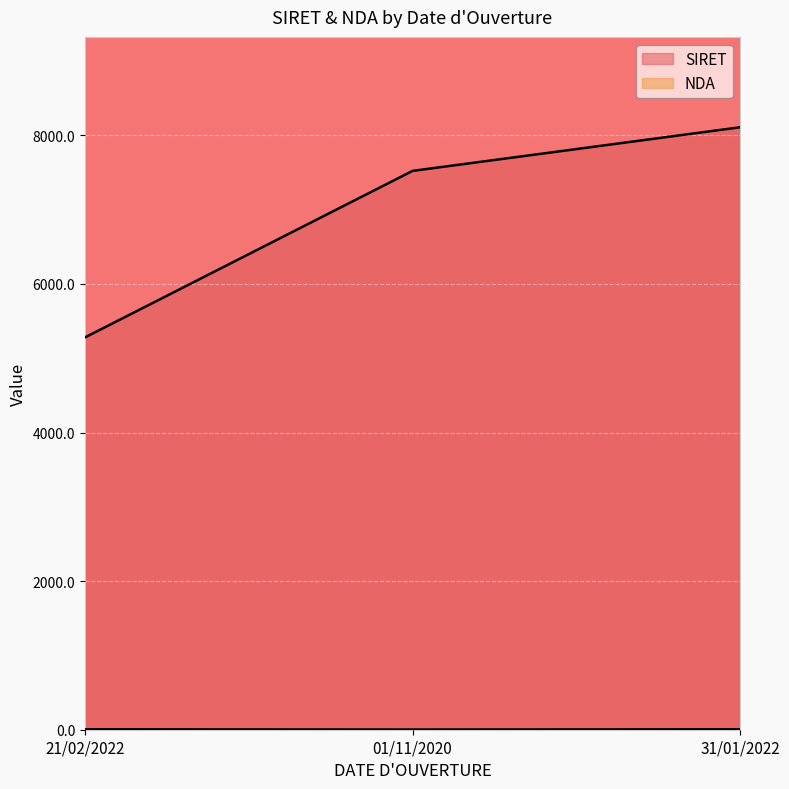

The value of NDA at 21/02/2022 is 5.3. True or false?

True